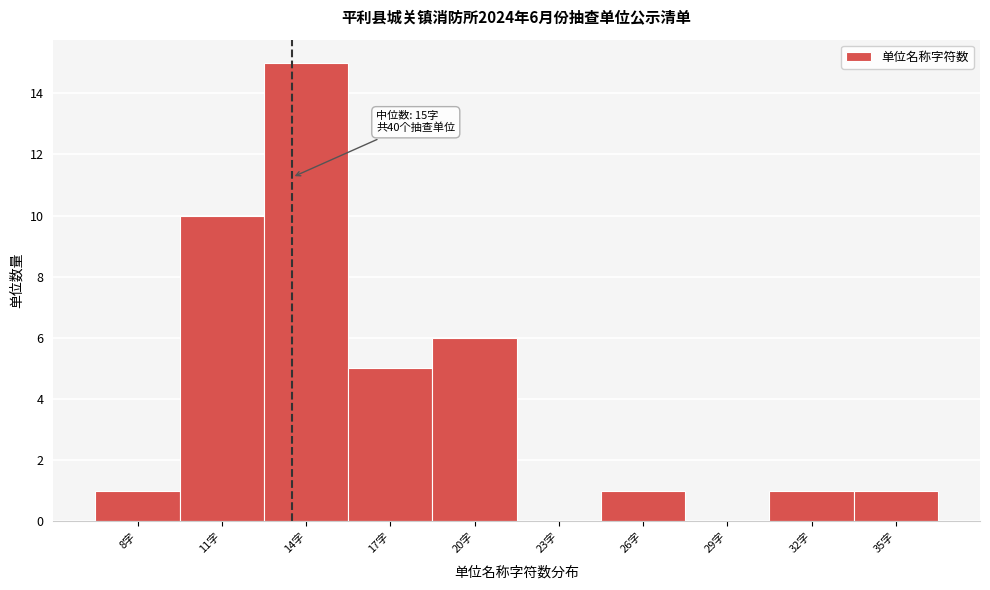

The value at 32字 is 1. True or false?

True